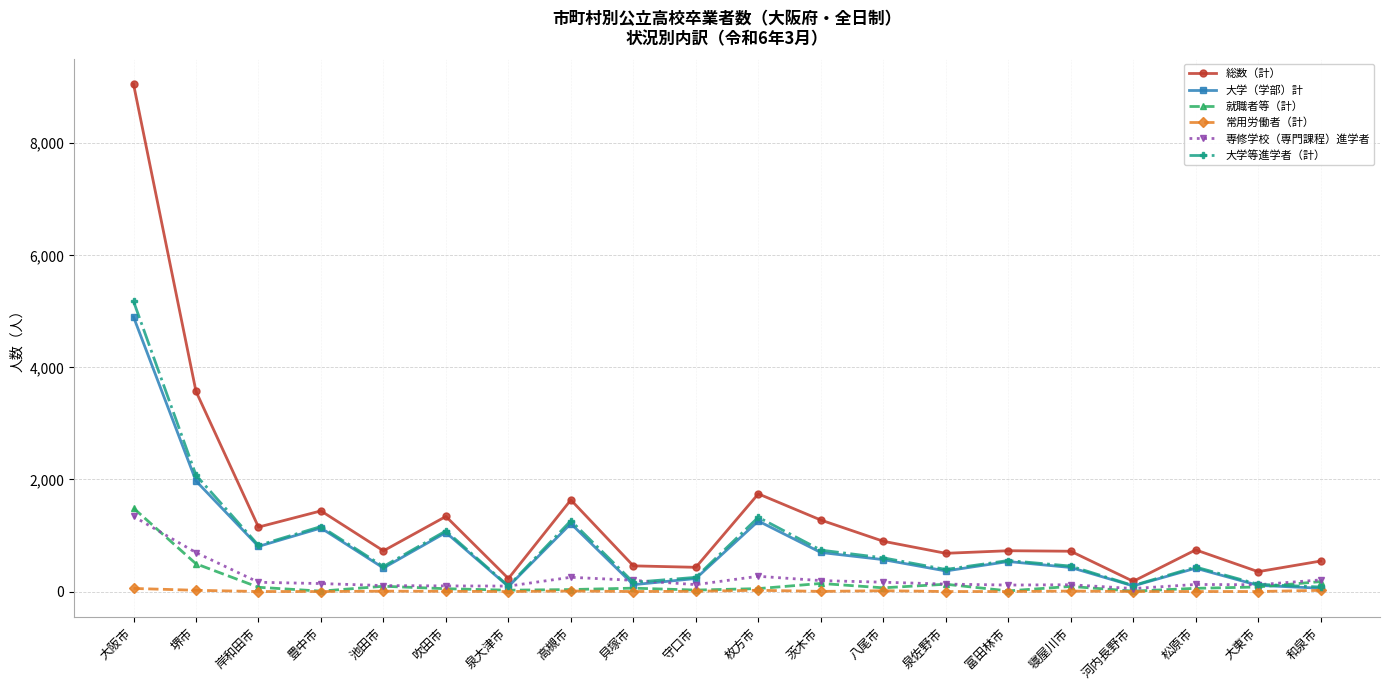

What is the label of the 14th point from the left?

泉佐野市